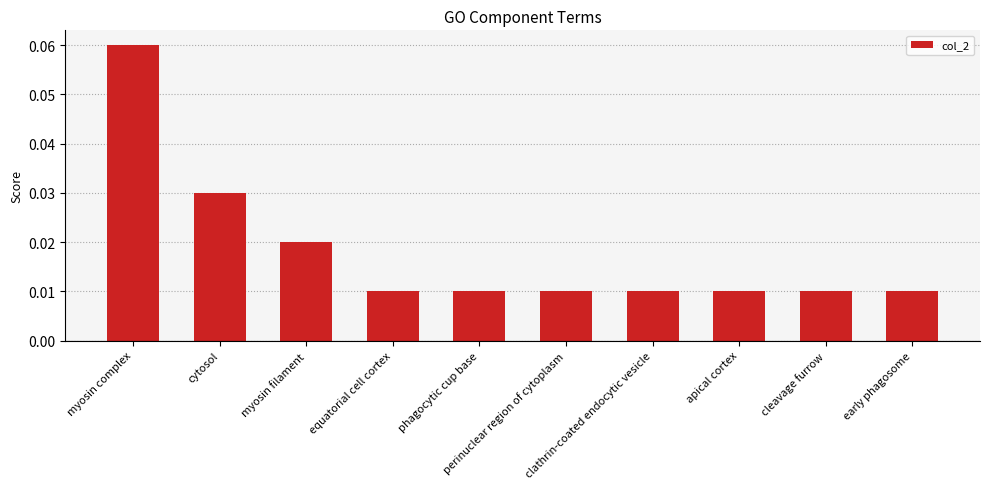

Count the values in the range 0 to 1.

10